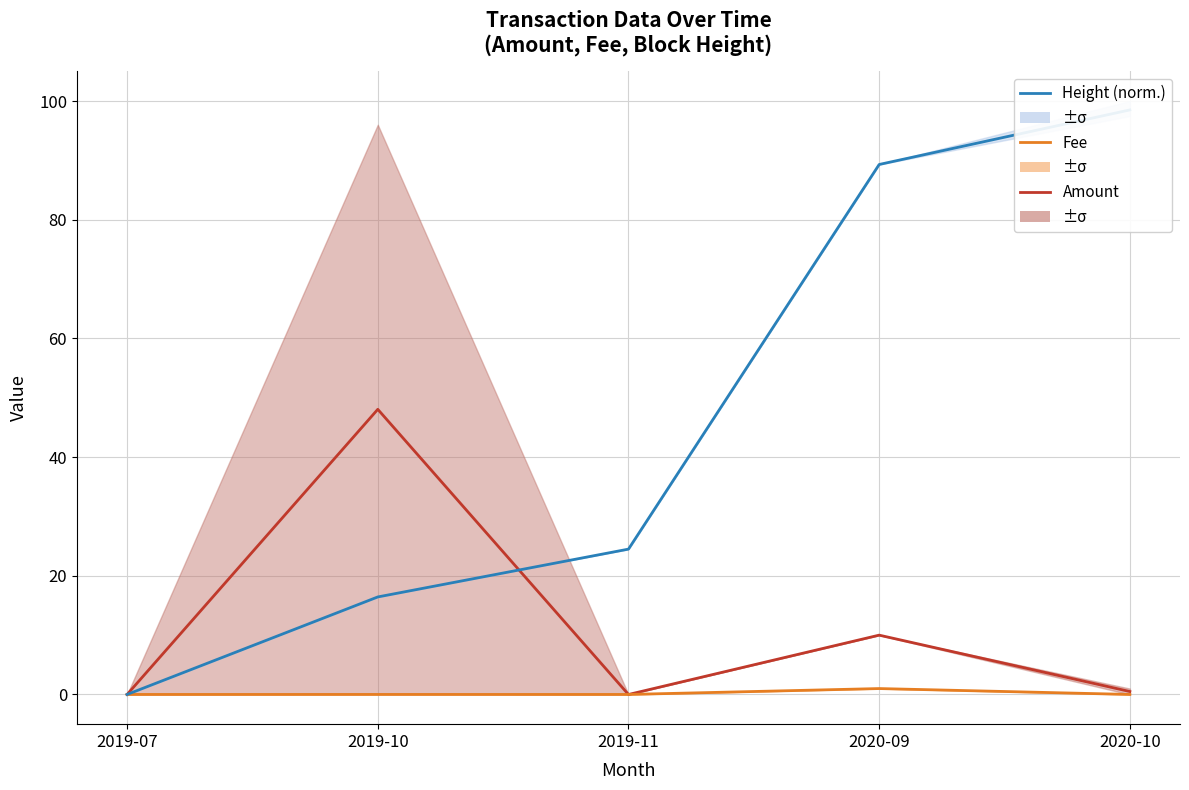

Which series has the largest range (max minus min)?

Height (norm.)